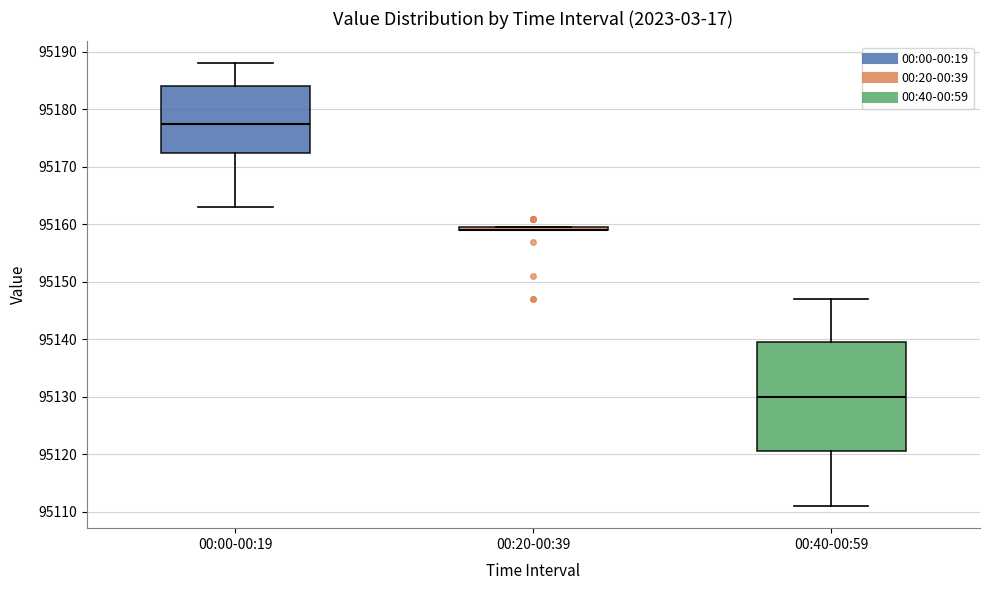

Reading left to right, read every box against the y-axis: the position of its median line, the range the box covers, and the ends of its whiskers. The values are not printed on the chart, so give them approximately, as read against the axis.

00:00-00:19: median 95178, box 95173 to 95184, whiskers 95163 to 95188
00:20-00:39: box collapsed to a line at 95159, whiskers 95159 to 95160
00:40-00:59: median 95130, box 95121 to 95140, whiskers 95111 to 95147